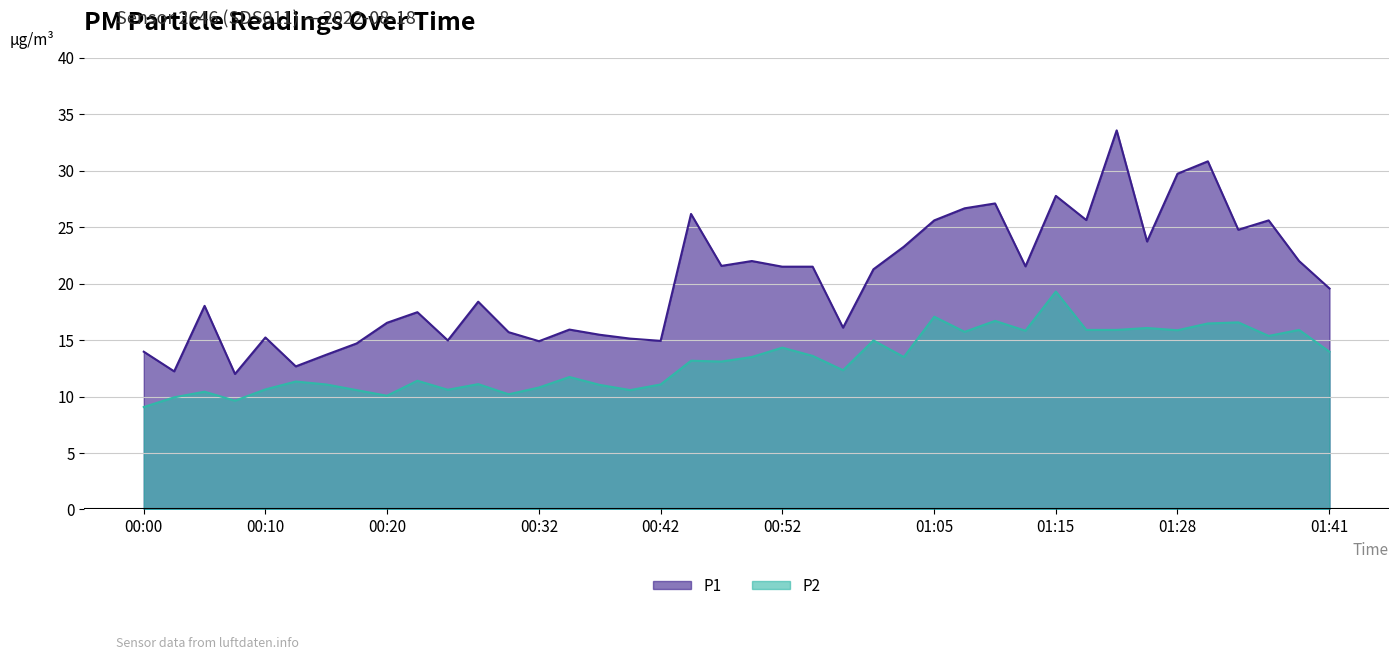

Reading left to right, extract all data points from this chart.

P1: 14.0	12.2	18.0	12.0	15.2	12.7	13.7	14.7	16.5	17.5	15.0	18.4	15.7	14.9	15.9	15.5	15.1	14.9	26.2	21.6	22.0	21.5	21.5	16.1	21.3	23.3	25.6	26.7	27.1	21.5	27.8	25.6	33.6	23.7	29.7	30.8	24.8	25.6	22.0	19.6
P2: 9.1	9.9	10.4	9.6	10.6	11.3	11.1	10.6	10.1	11.4	10.6	11.1	10.2	10.8	11.7	11.0	10.6	11.1	13.2	13.1	13.5	14.3	13.6	12.3	15.0	13.5	17.1	15.7	16.7	15.8	19.3	15.9	15.9	16.1	15.9	16.5	16.6	15.4	15.9	14.0